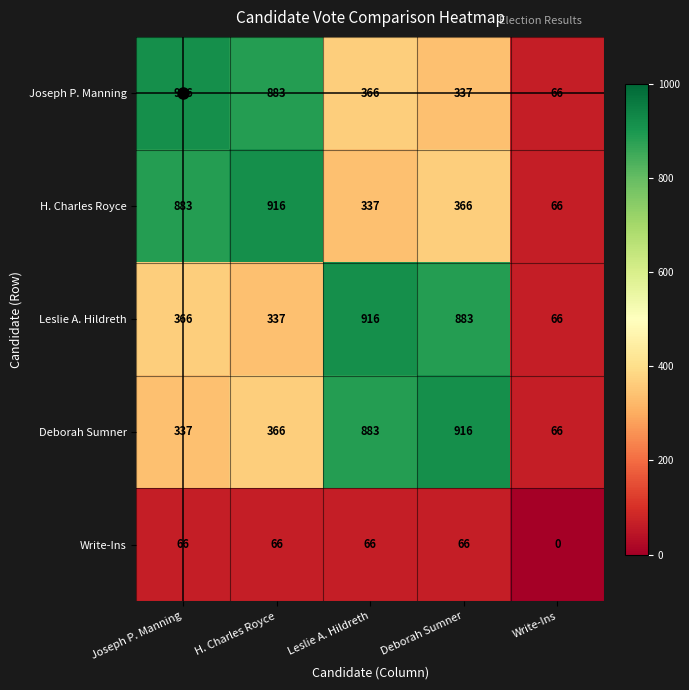

What is the total value across all series at Joseph P. Manning?

2568